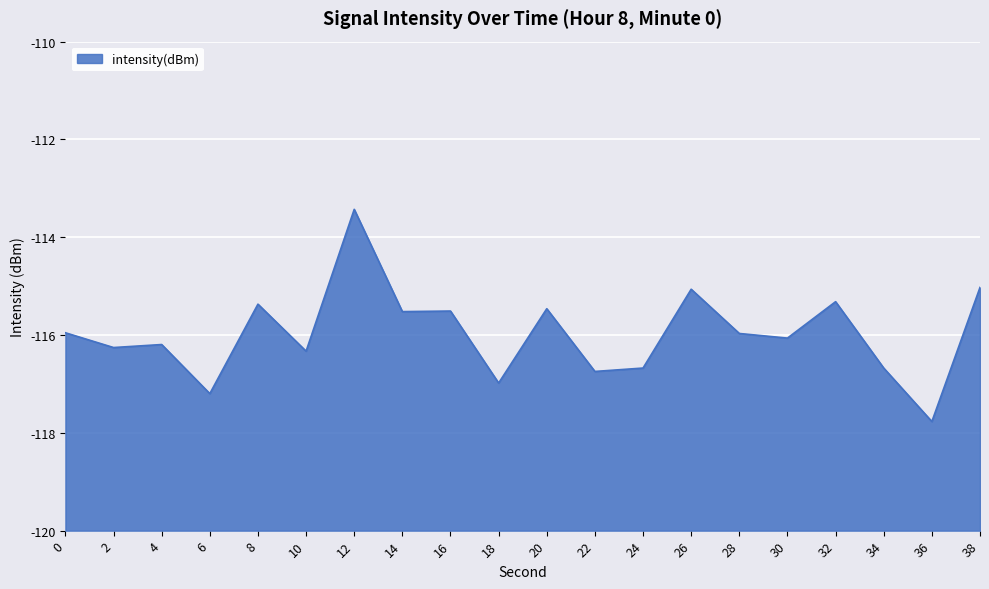

What is the difference between the maximum and minimum values?

4.3